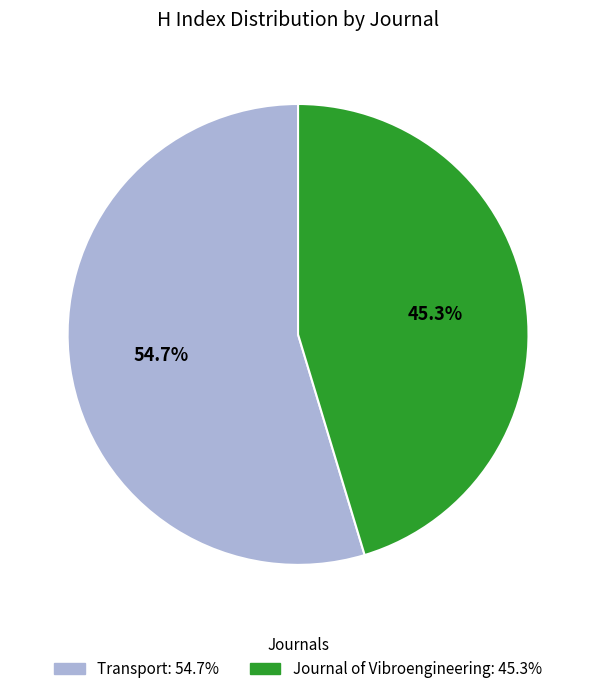

To the nearest percent, what is the combined percentage of Journal of Vibroengineering and Transport?

100%